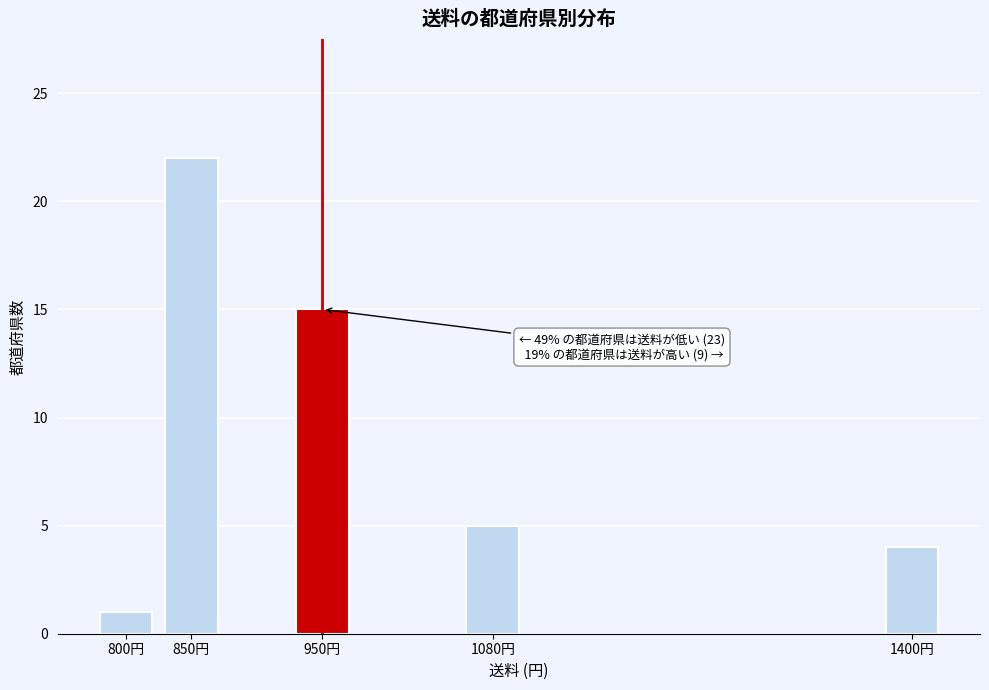

Reading right to left, what are all the values shown in this chart?

4	5	15	22	1